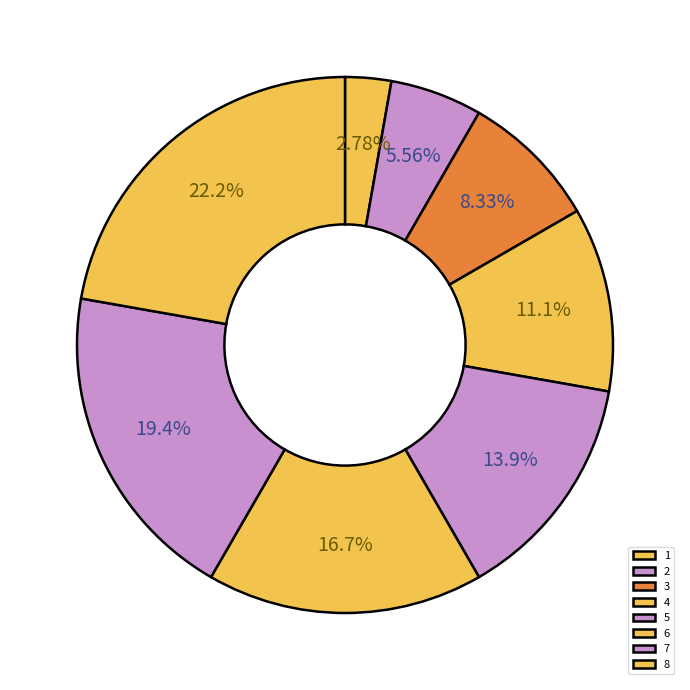

Do 7 and 1 together represent more than half of the pie?

No